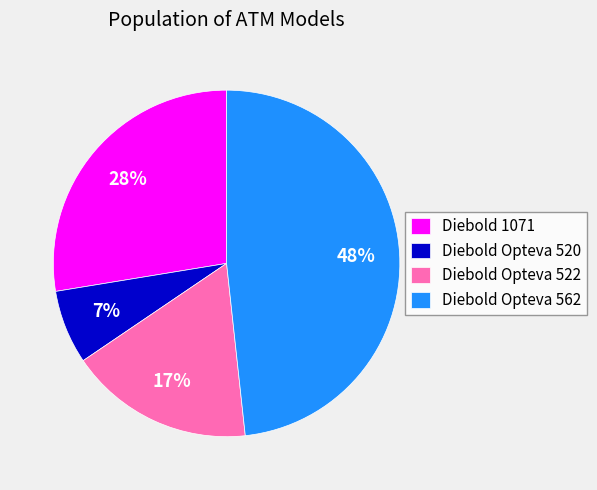

Does Diebold Opteva 562 account for over 50% of the chart?

No